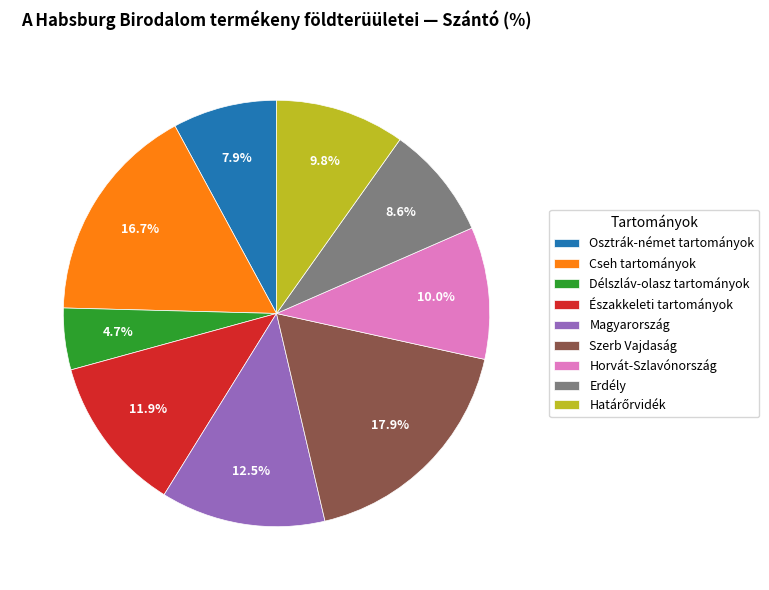

How many segments does this pie chart have?

9